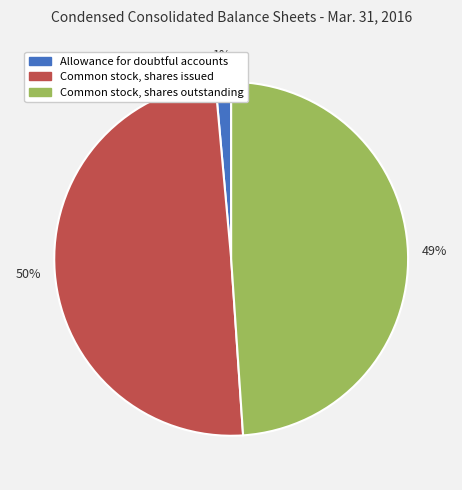

To the nearest percent, what is the combined percentage of Common stock, shares outstanding and Allowance for doubtful accounts?

50%